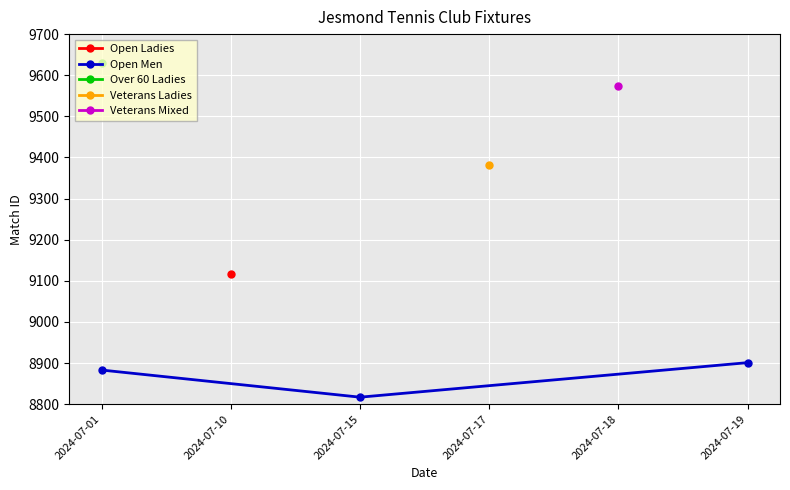

At which label is Open Men closest to 8859?

2024-07-01